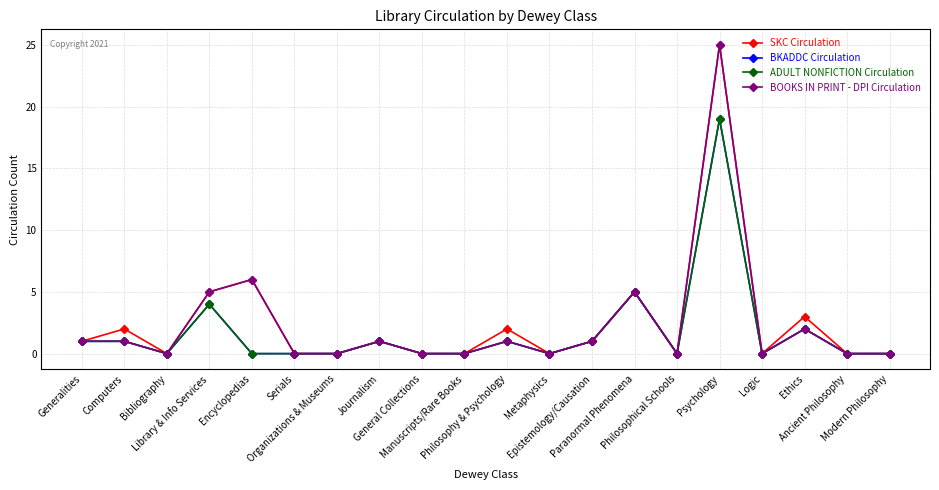

How many lines are shown in the chart?

4